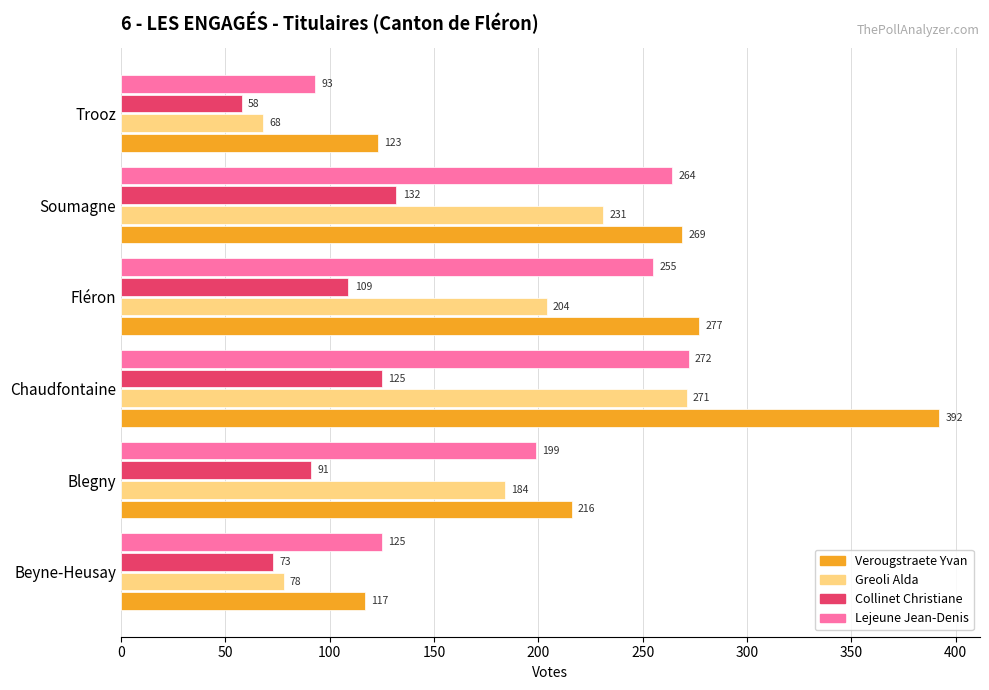

What is the difference between the second highest and second lowest values in the Lejeune Jean-Denis series?

139